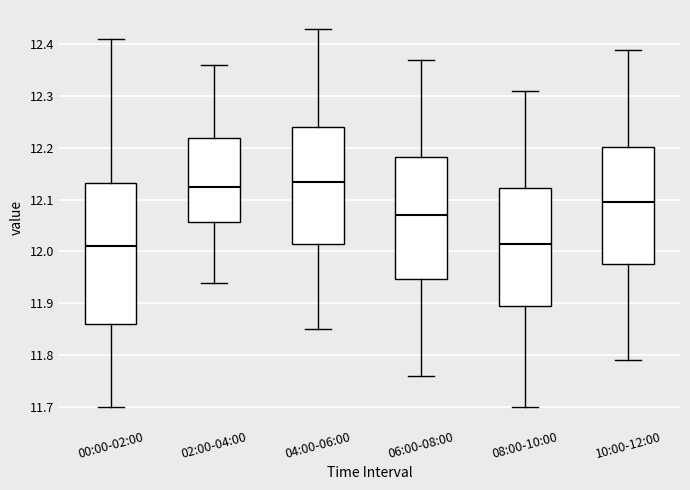

Reading left to right, transcribe this box plot: for each box, give where its median line is, the range the box spans, and where its two whiskers end, as read against the y-axis. The values are not printed on the chart, so give them approximately, as read against the axis.

00:00-02:00: median 12.01, box 11.86 to 12.13, whiskers 11.70 to 12.41
02:00-04:00: median 12.13, box 12.06 to 12.22, whiskers 11.94 to 12.36
04:00-06:00: median 12.14, box 12.02 to 12.24, whiskers 11.85 to 12.43
06:00-08:00: median 12.07, box 11.95 to 12.18, whiskers 11.76 to 12.37
08:00-10:00: median 12.02, box 11.90 to 12.12, whiskers 11.70 to 12.31
10:00-12:00: median 12.10, box 11.98 to 12.20, whiskers 11.79 to 12.39